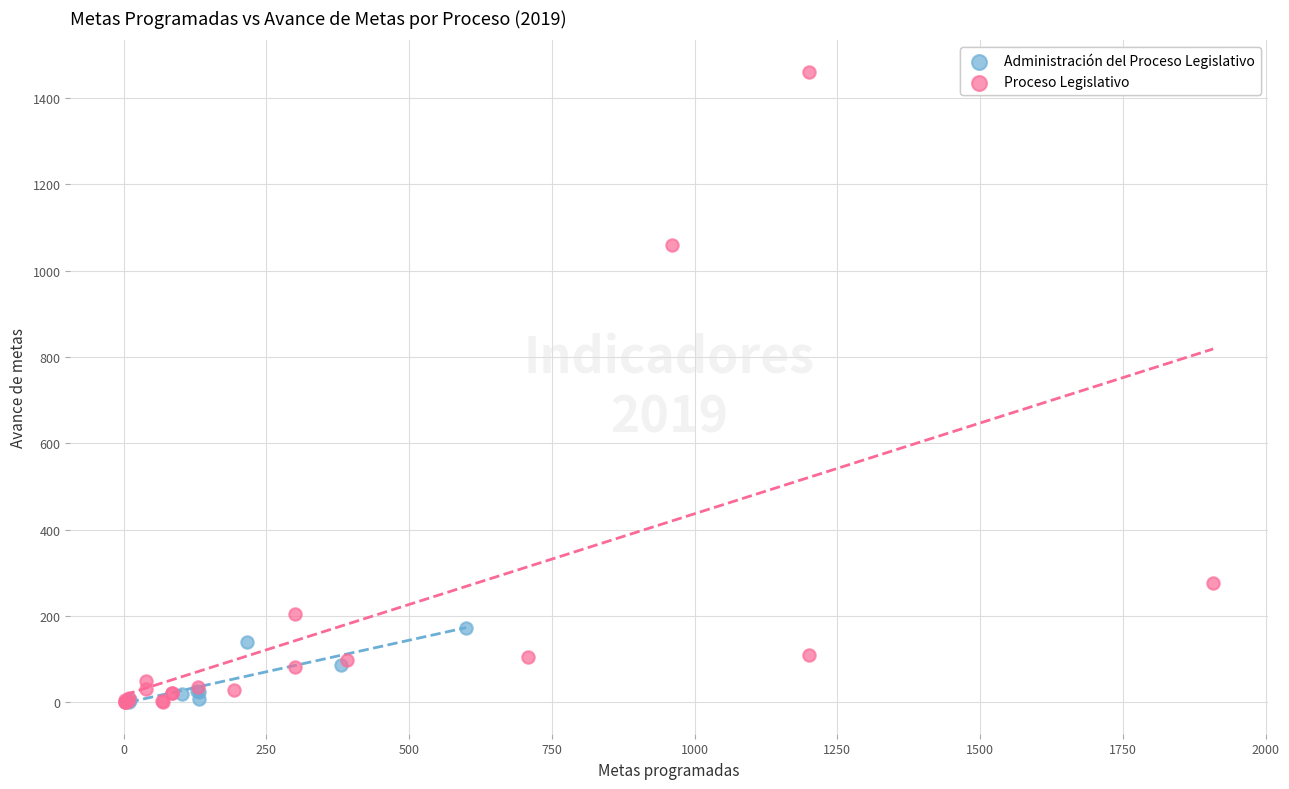

Which series has the largest Y range (max minus min)?

Proceso Legislativo